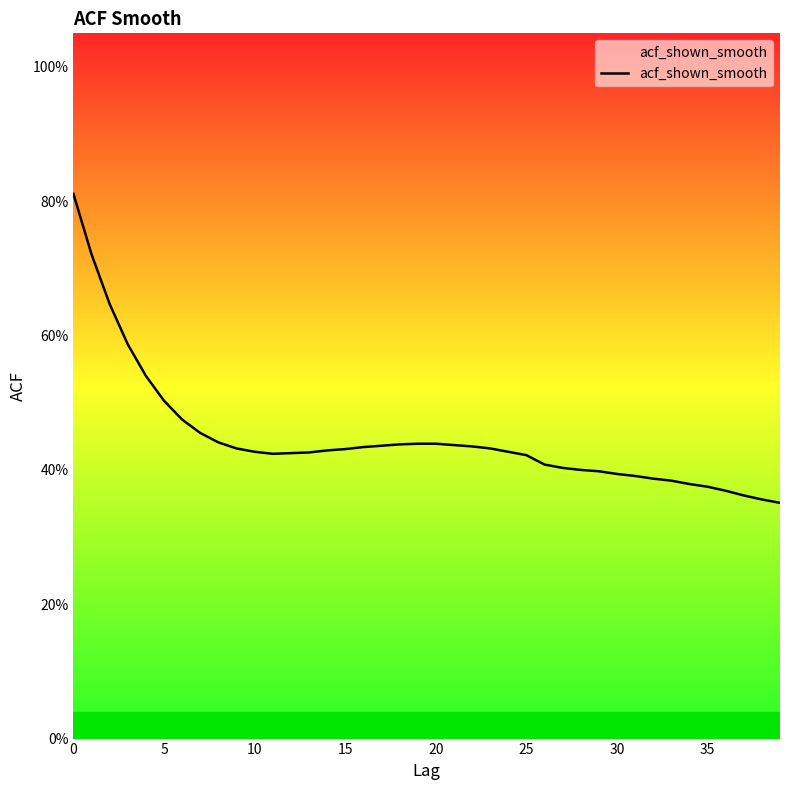

Which label corresponds to the smallest value in the chart?

39